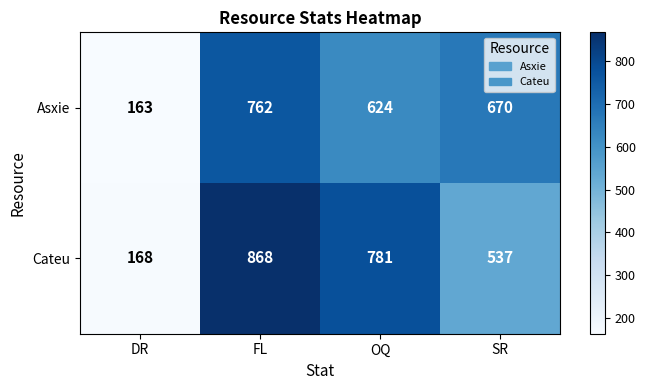

What is the difference between the maximum and minimum values in the Asxie series?

599